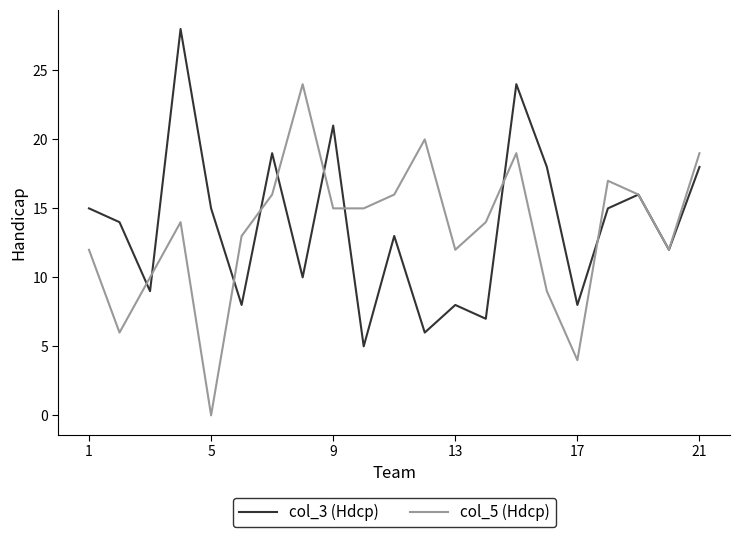

What is the maximum value shown in the chart?

28